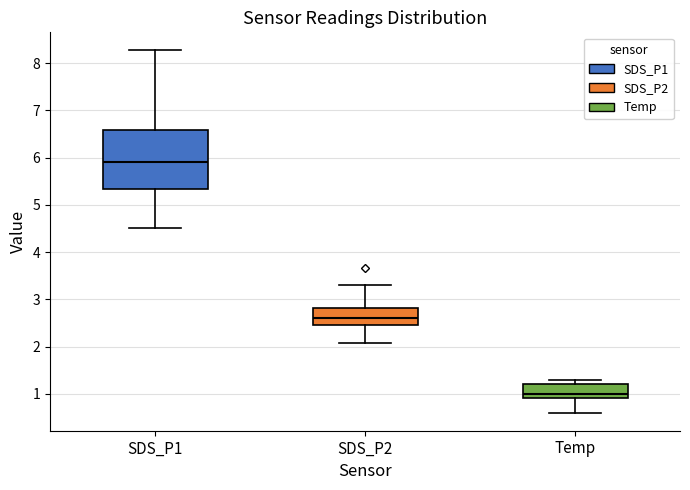

Which box has the highest median line?

SDS_P1